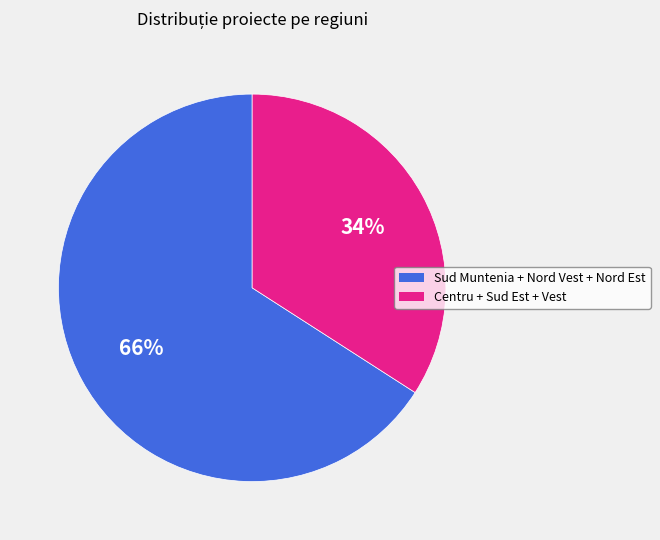

How many slices are in this pie chart?

2